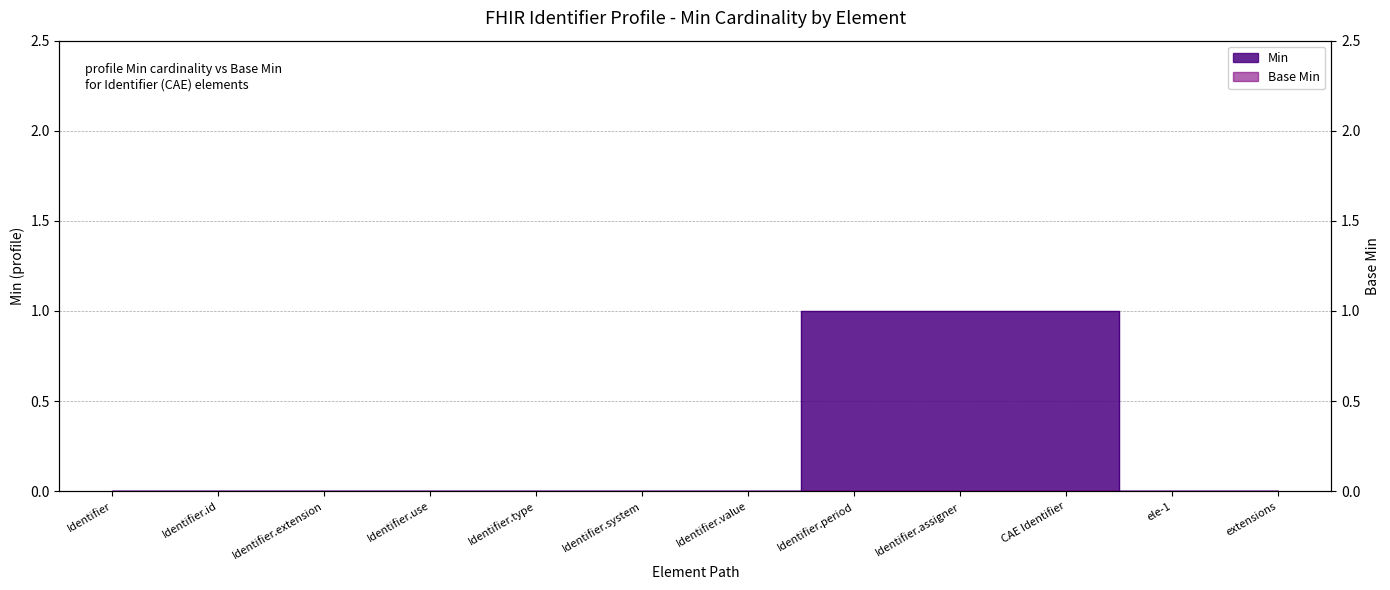

At which category does the chart reach its minimum across all series?

Identifier